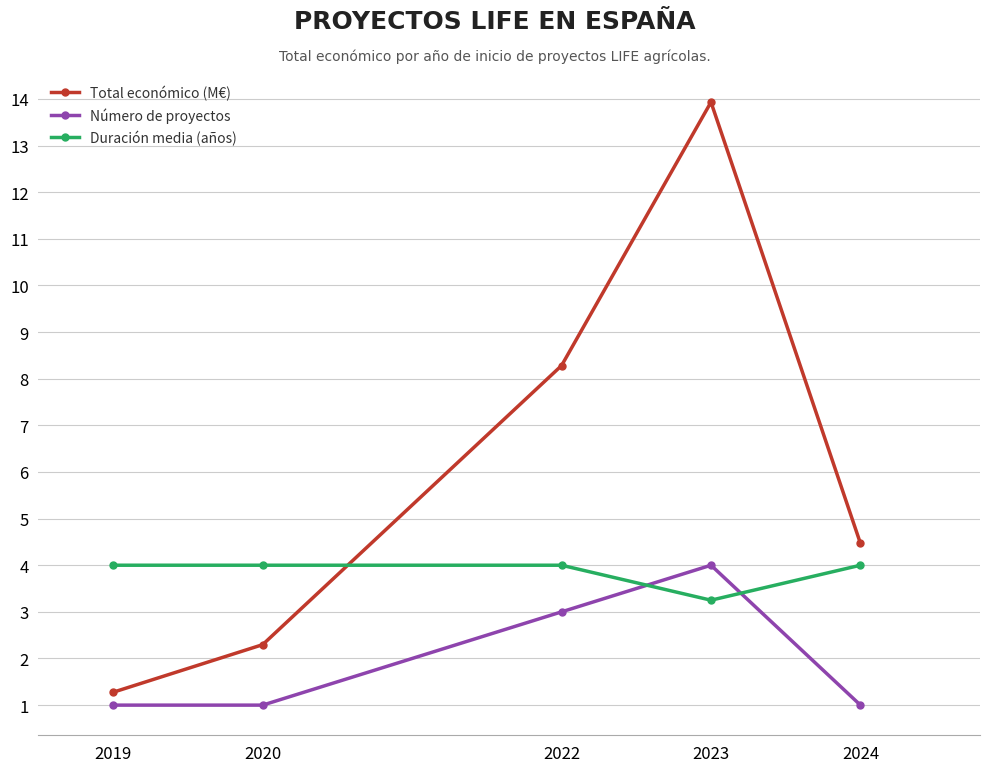

Where is Total económico (M€) nearest to the value 7?

2022